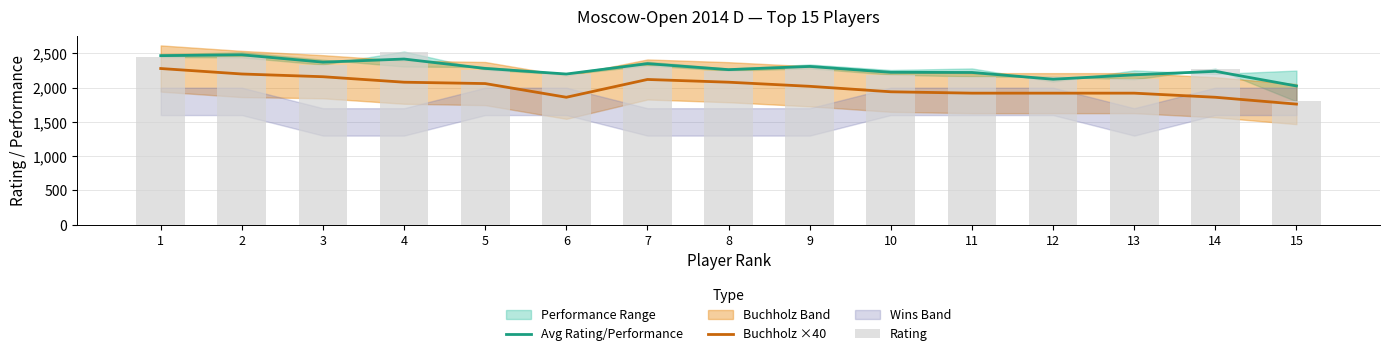

What is the lowest value of the Avg Rating/Performance series?

2025.0